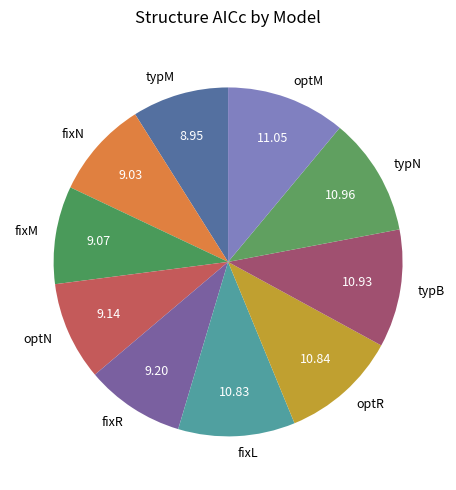

Does fixR account for over 50% of the chart?

No